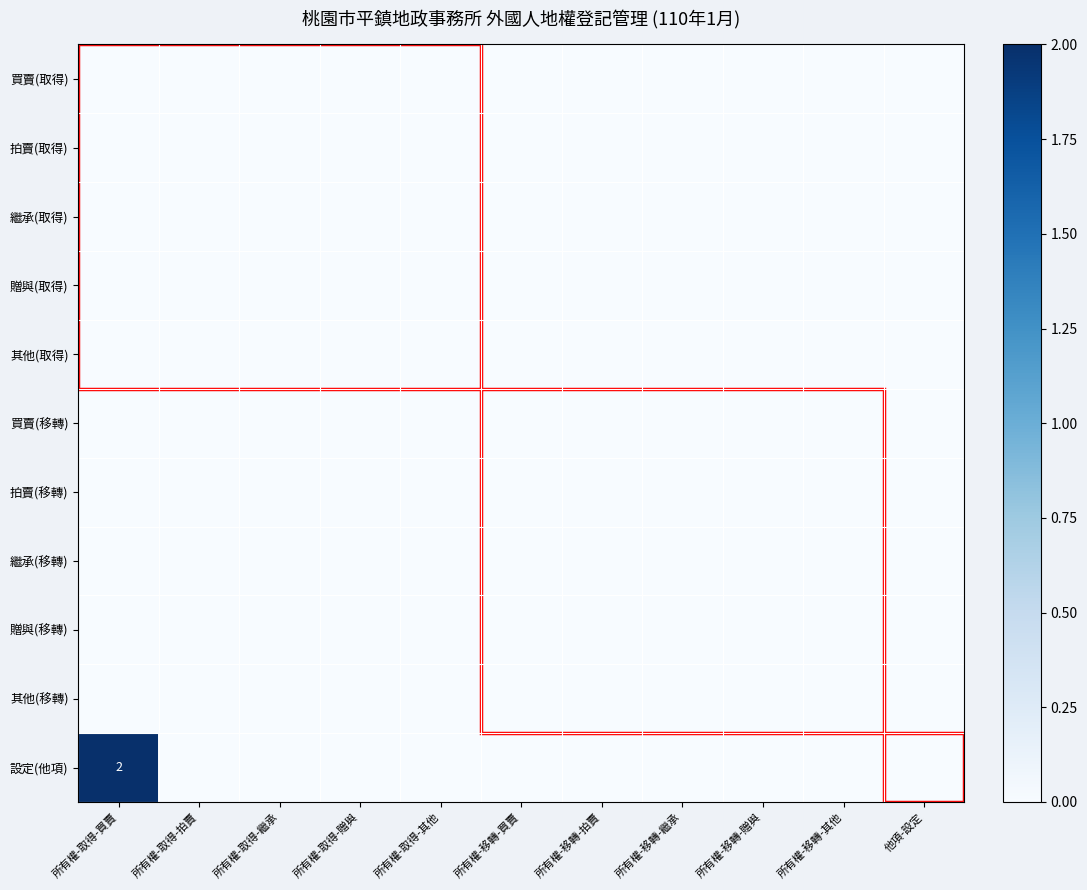

Rank the series at 所有權-移轉-贈與 from highest to lowest value.

買賣(取得), 拍賣(取得), 繼承(取得), 贈與(取得), 其他(取得), 買賣(移轉), 拍賣(移轉), 繼承(移轉), 贈與(移轉), 其他(移轉), 設定(他項)